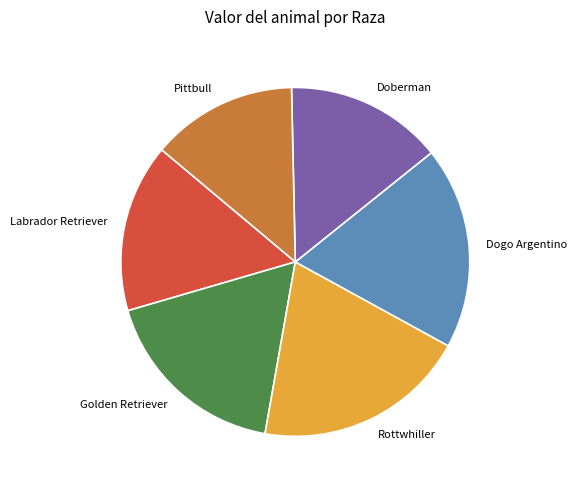

What is the ratio of the value at Dogo Argentino to the value at Golden Retriever?

1.1